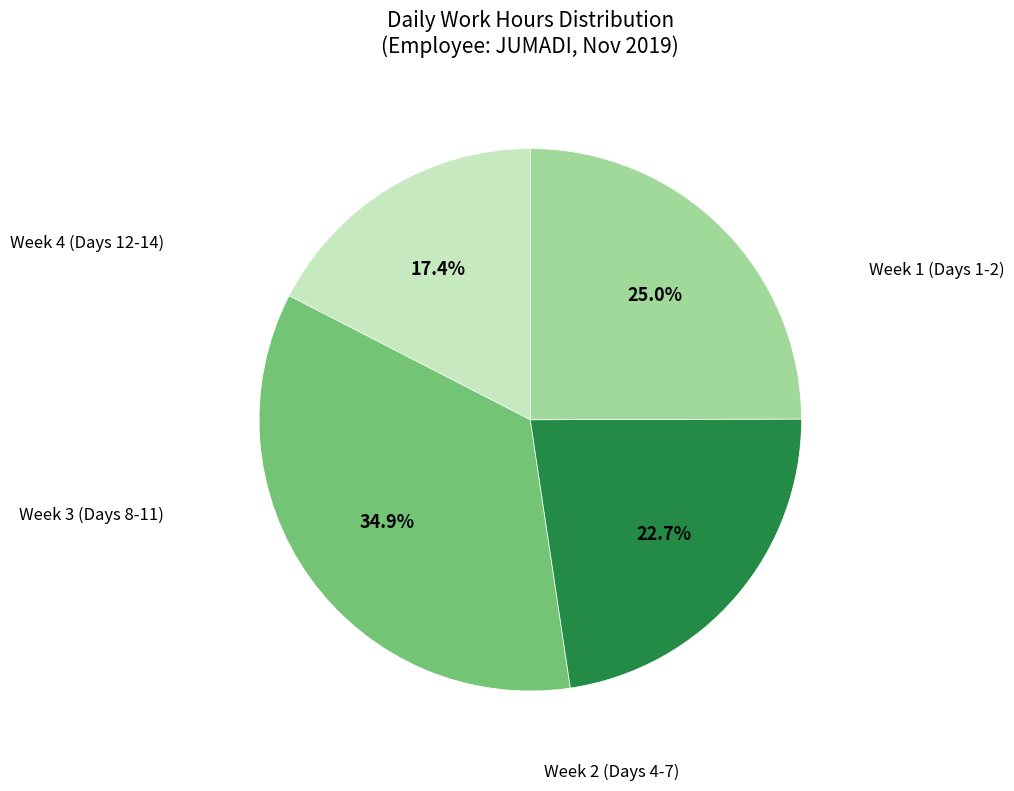

Is there a majority slice in this chart?

No